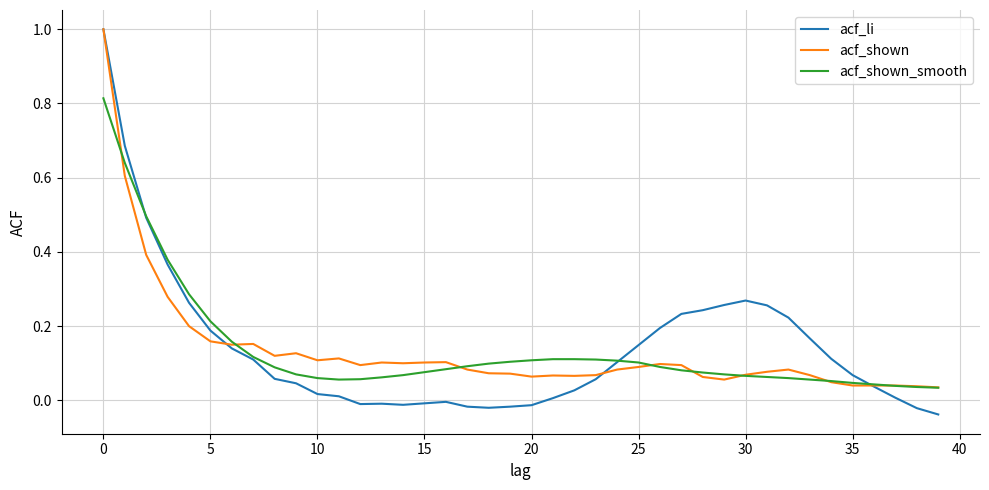

Which series has the largest range (max minus min)?

acf_li